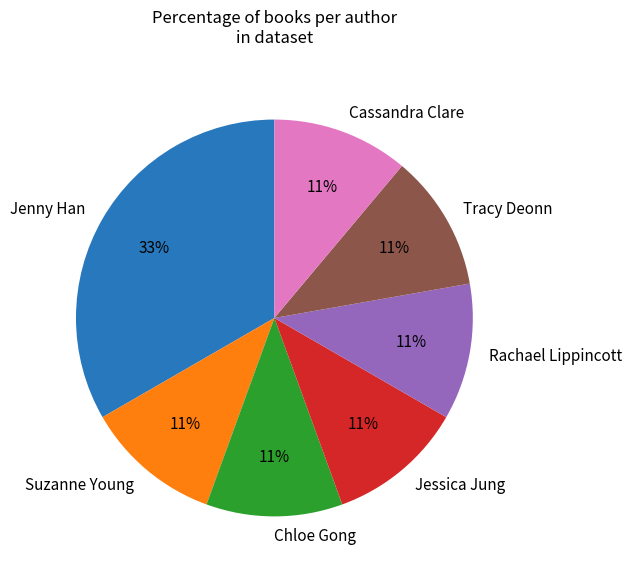

How many slices are in this pie chart?

7